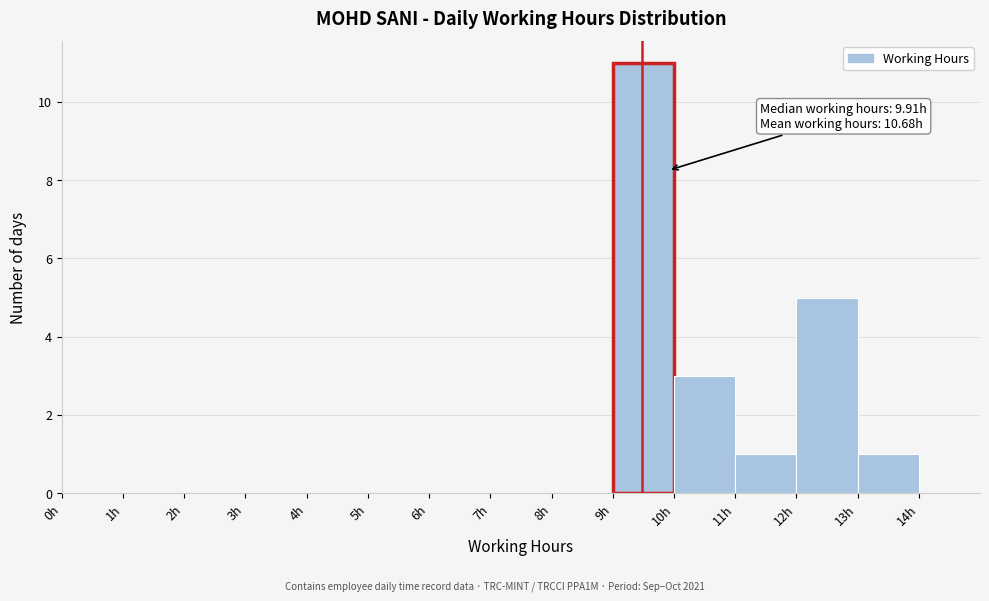

Over which range of the x-axis is the bar tallest?

9 to 10